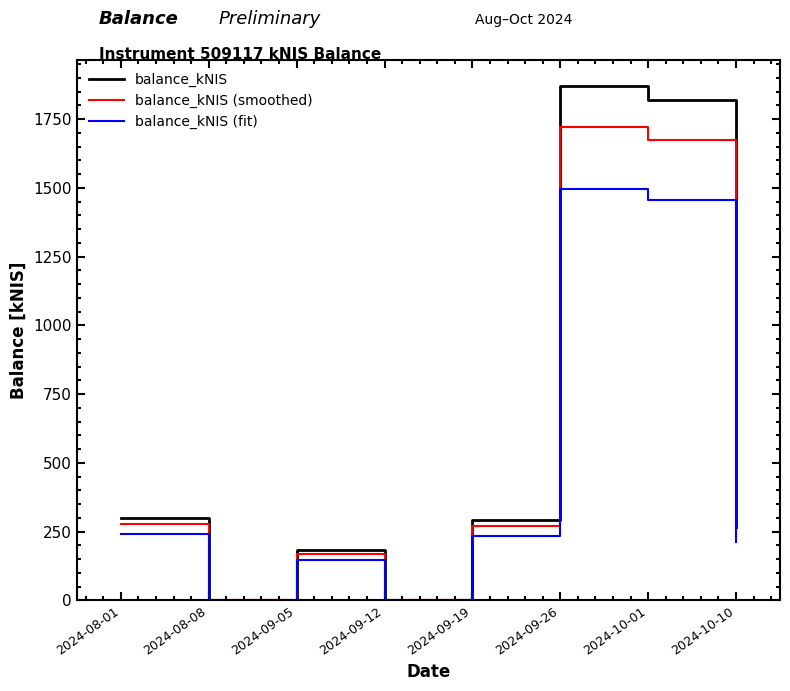

The balance_kNIS (smoothed) series shows 1172.6 at 2024-09-12. True or false?

False